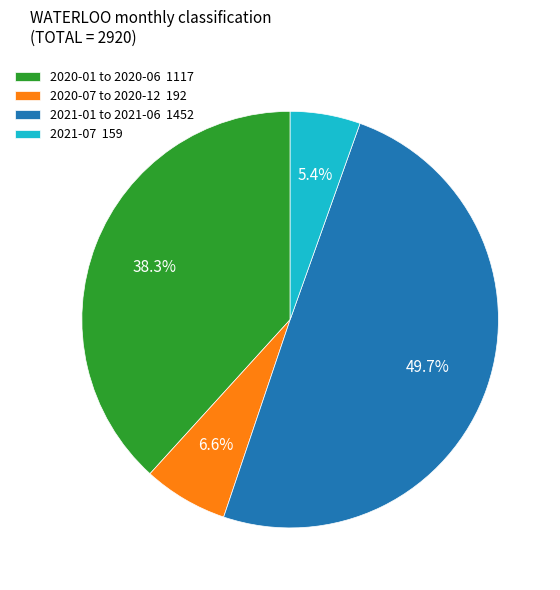

Is there any slice that represents more than half of the pie?

No